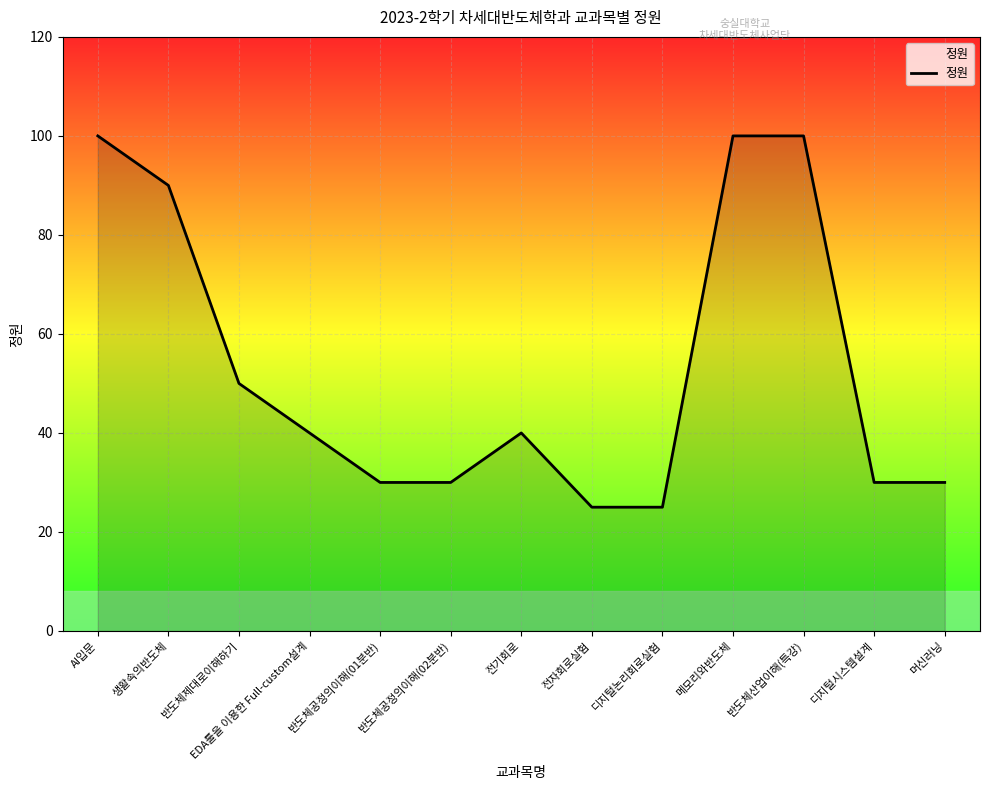

The value at 디지털논리회로실험 is 25. True or false?

True